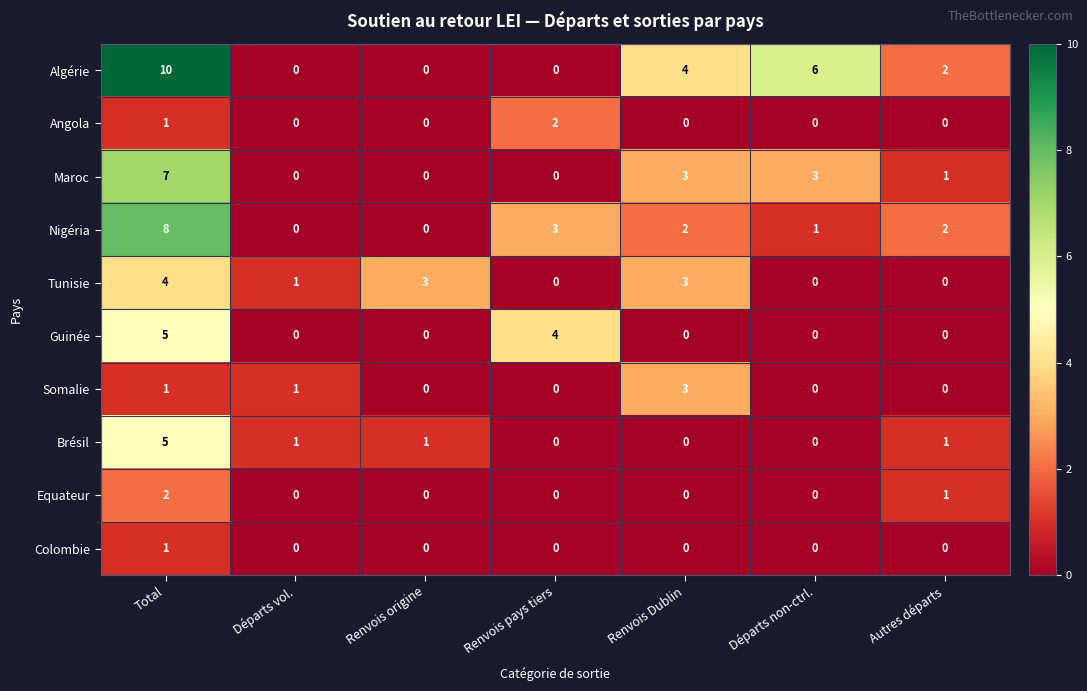

Count the number of data series in this chart.

10